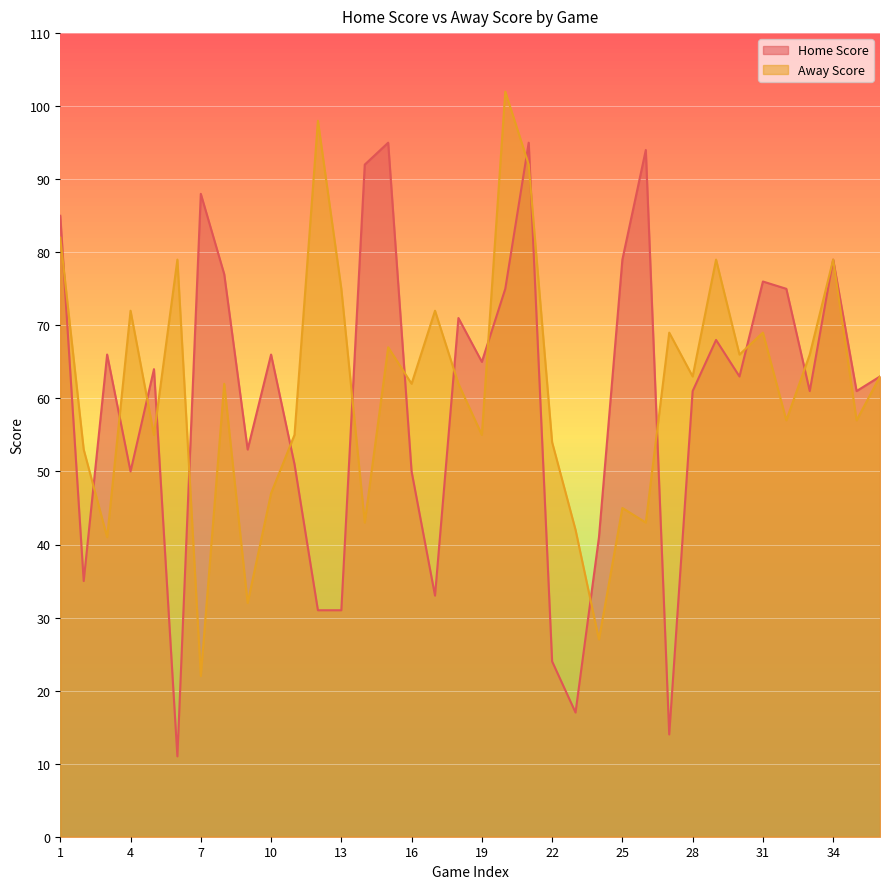

What are all the series names shown in the legend?

Home Score, Away Score